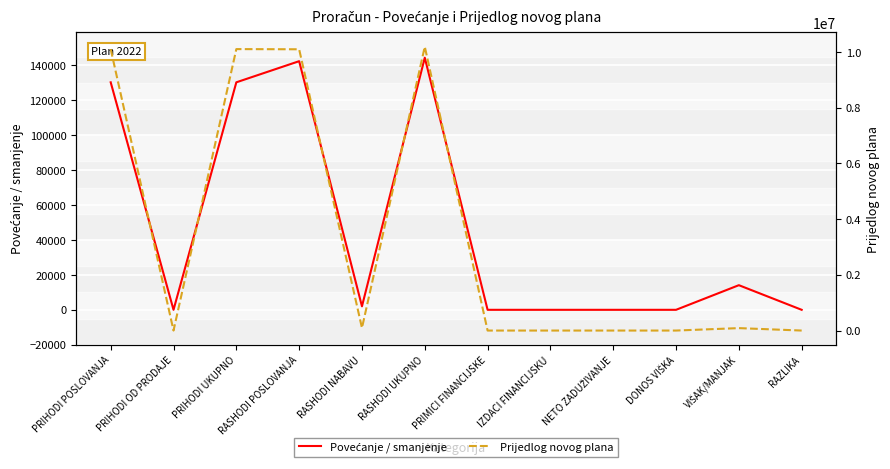

What is the total value across all series at RASHODI UKUPNO?

10337075